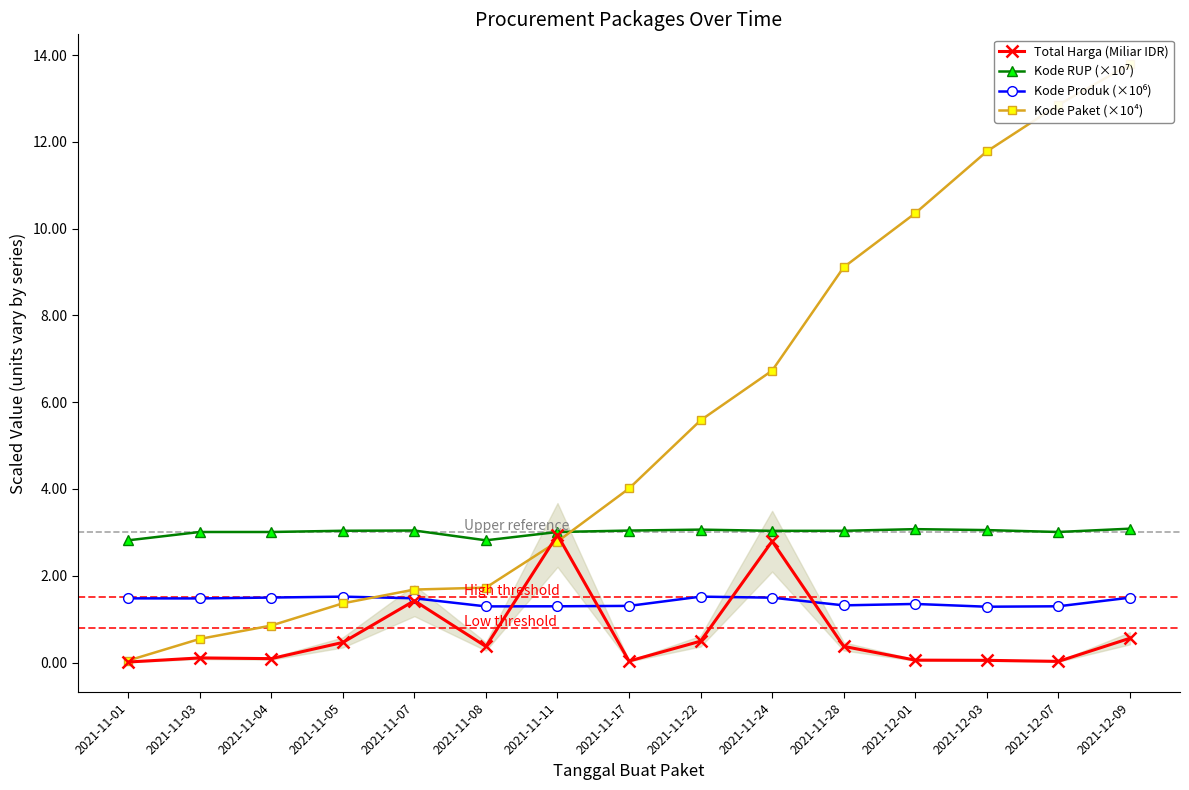

At how many categories does at least one series exceed 10?

4